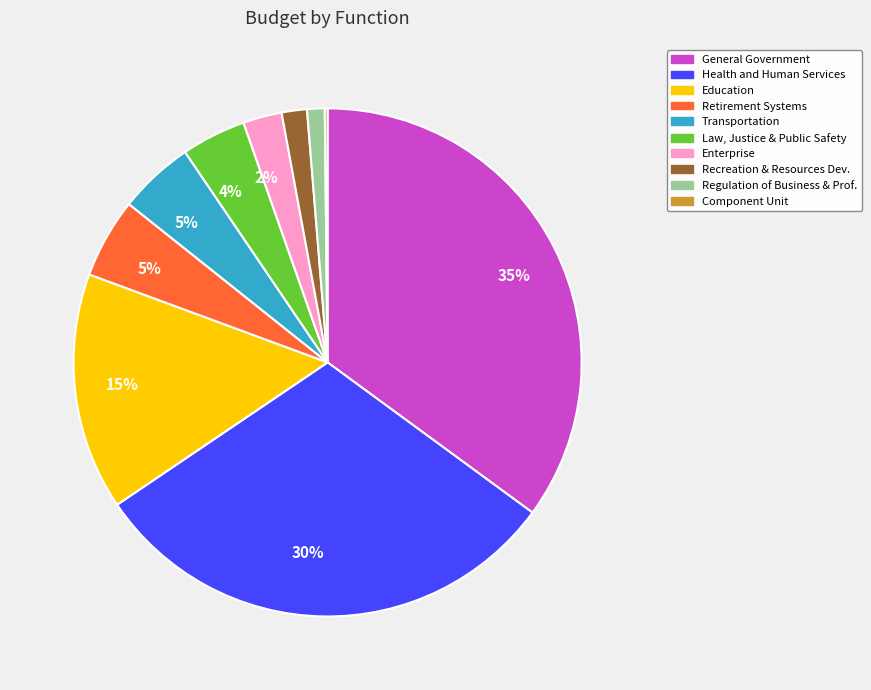

To the nearest percent, what is the difference between the largest and smallest slice percentages?

35%